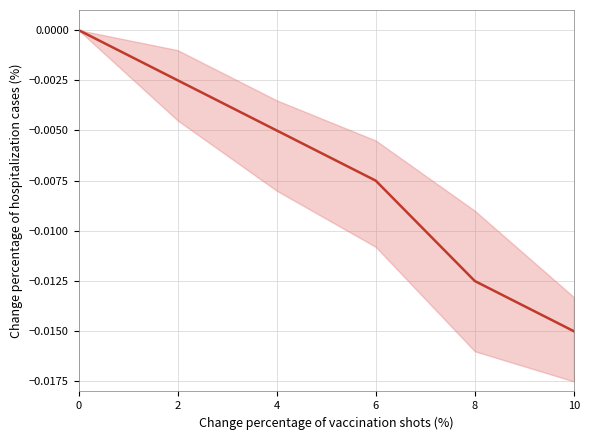

List the labels in order of value, largest first.

0, 2, 4, 6, 8, 10